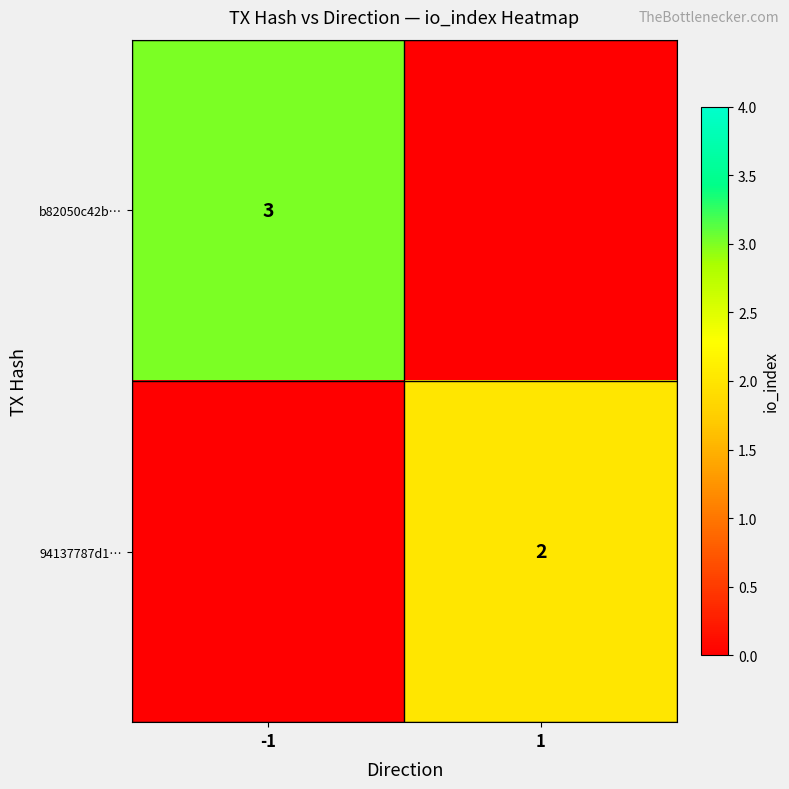

At which category does the chart reach its peak across all series?

-1